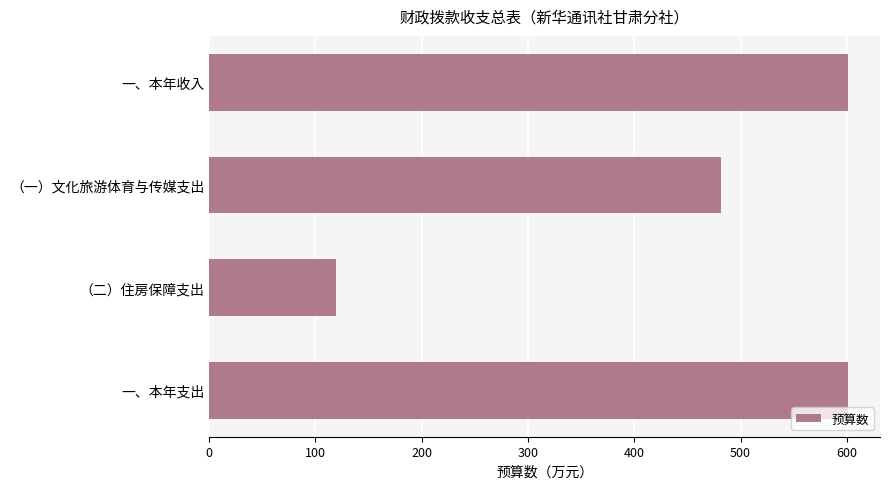

What is the smallest value displayed?

119.7